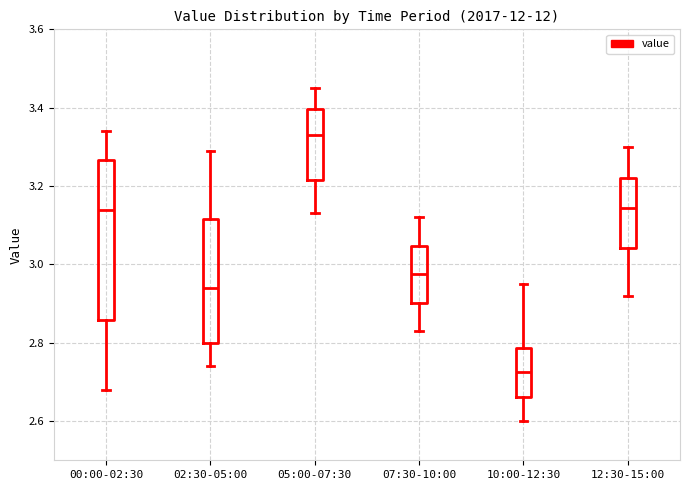

Which box's median line is the lowest?

10:00-12:30